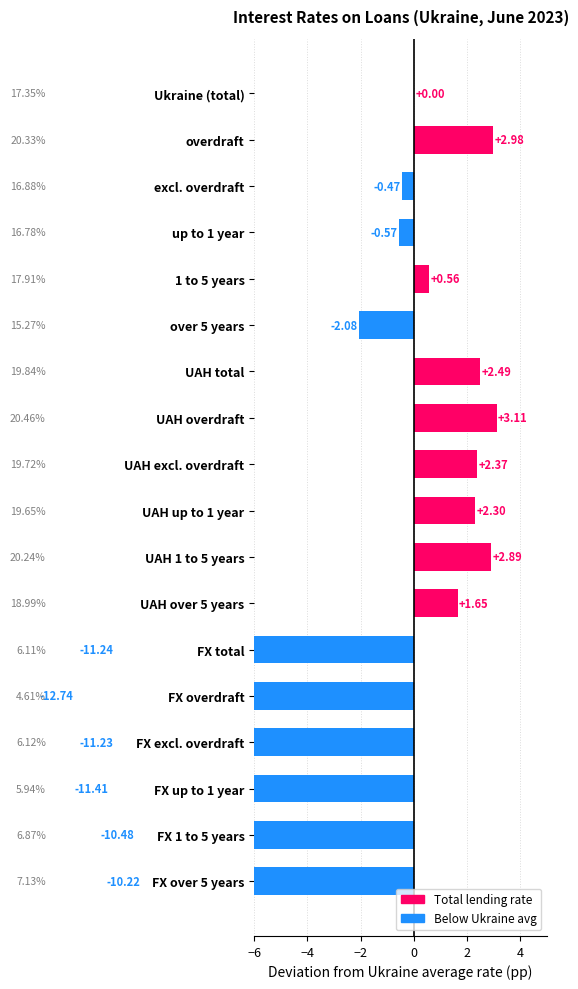

Reading left to right, what are all the values shown in this chart?

0.0	3.0	-0.5	-0.6	0.6	-2.1	2.5	3.1	2.4	2.3	2.9	1.6	-11.2	-12.7	-11.2	-11.4	-10.5	-10.2